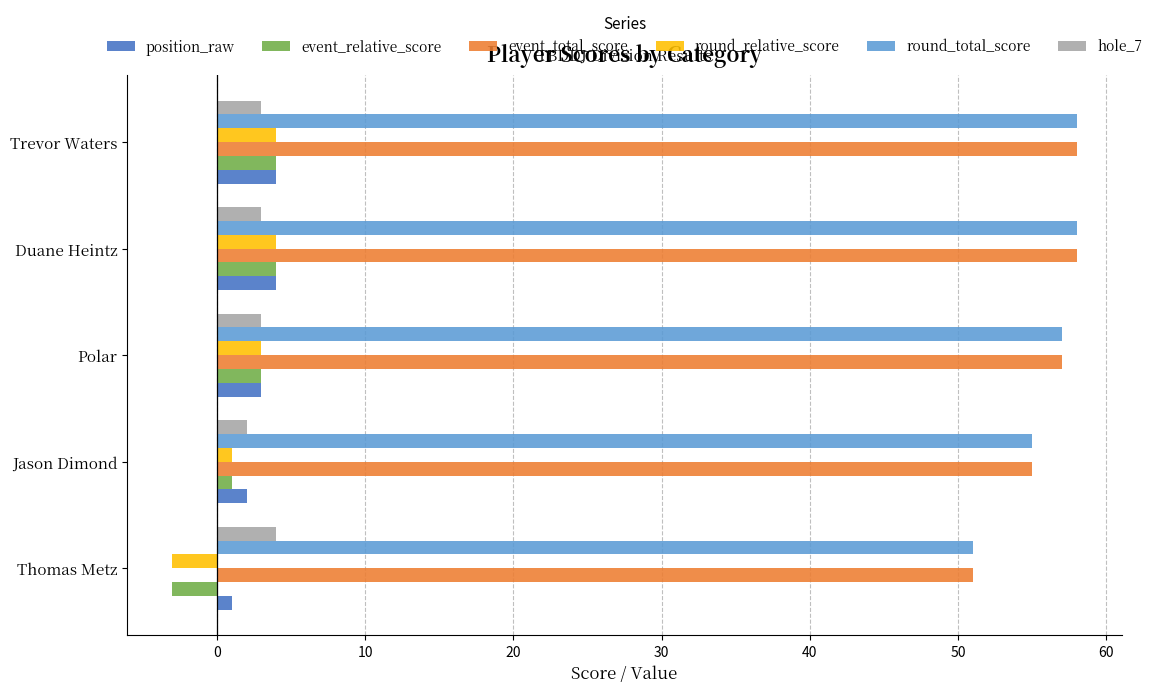

Is it true that round_total_score equals 89 at Jason Dimond?

False